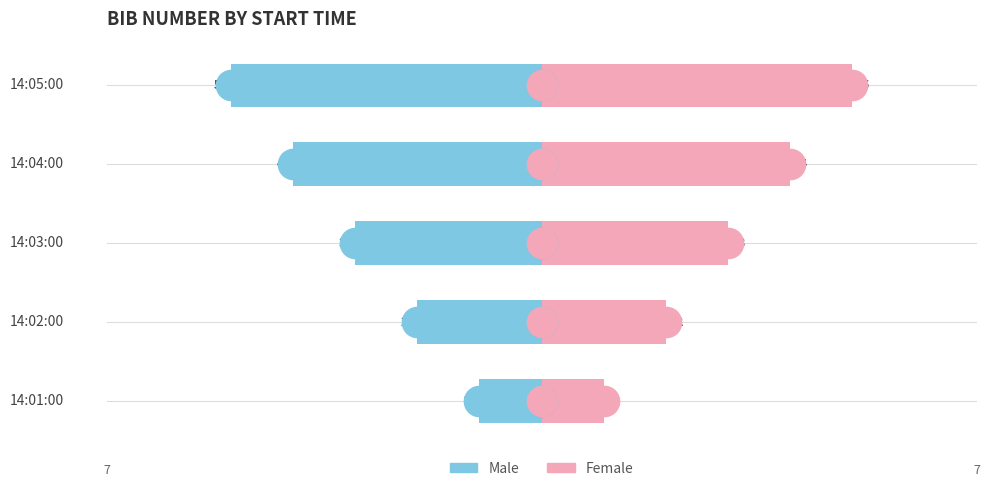

What is the sum of all Male values?

-15